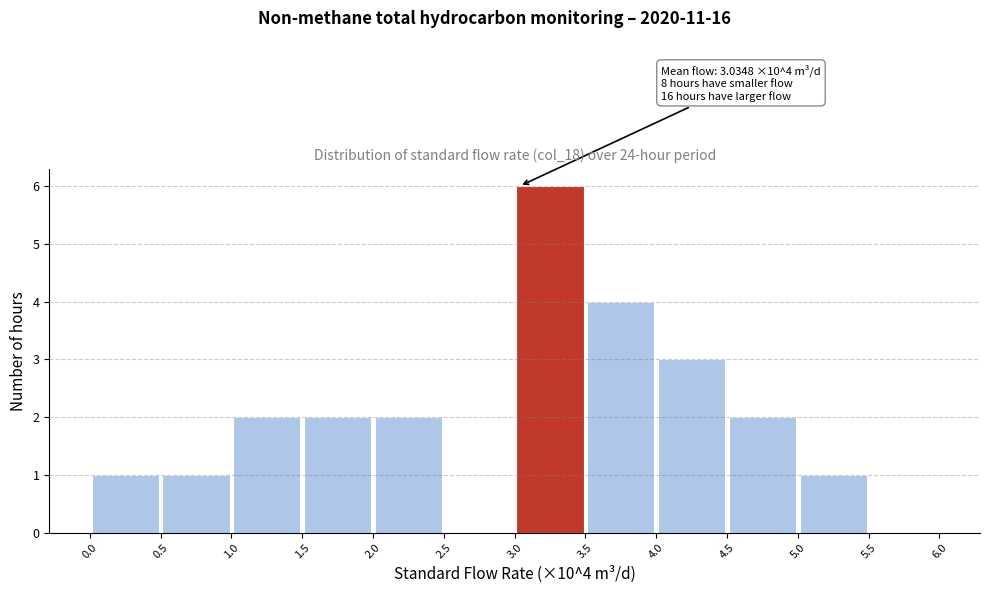

Which range on the x-axis has the tallest bar?

3.0 to 3.5